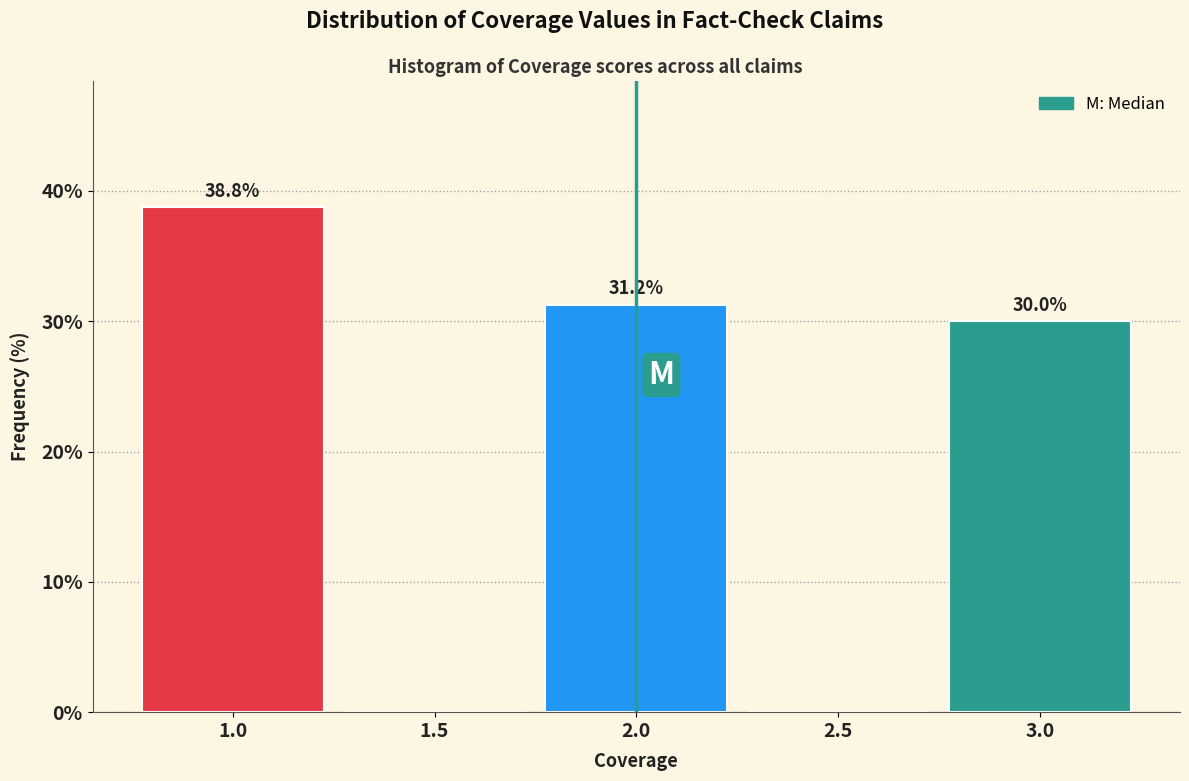

What is the sum of all values?

100.0